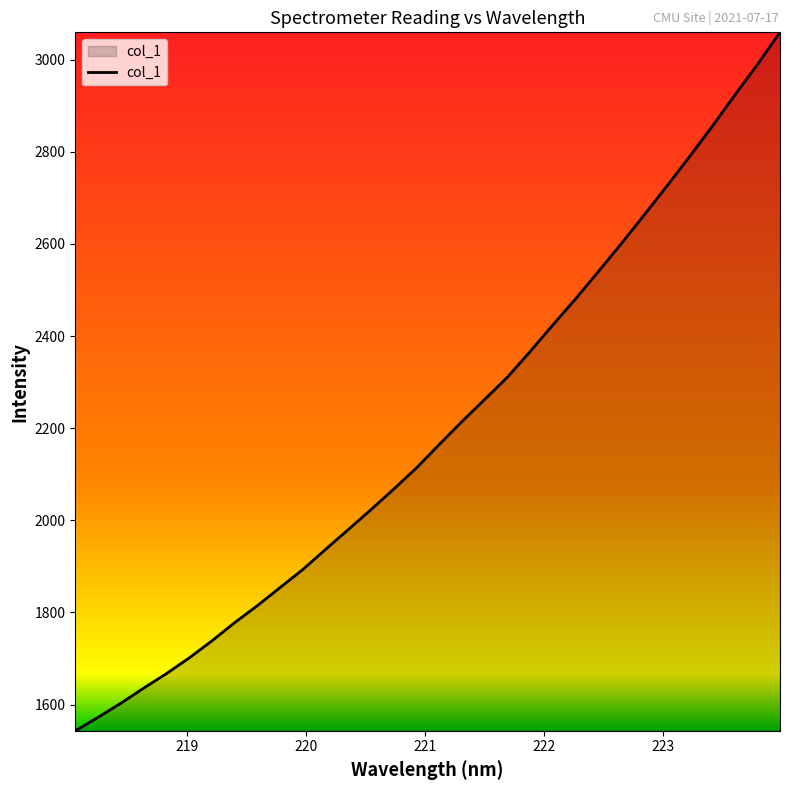

What is the maximum value shown in the chart?

3059.2